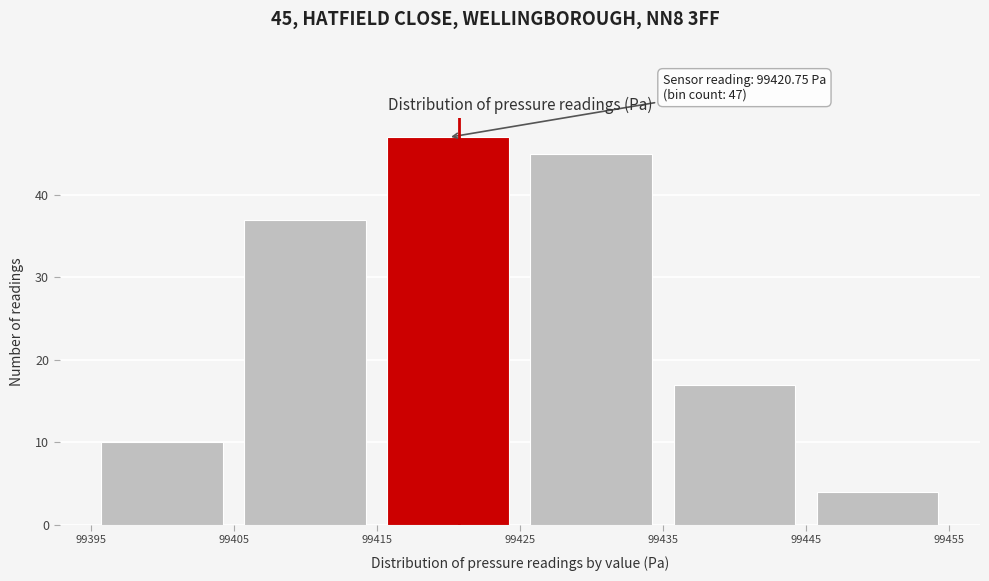

Over which range of the x-axis is the bar tallest?

99415 to 99425